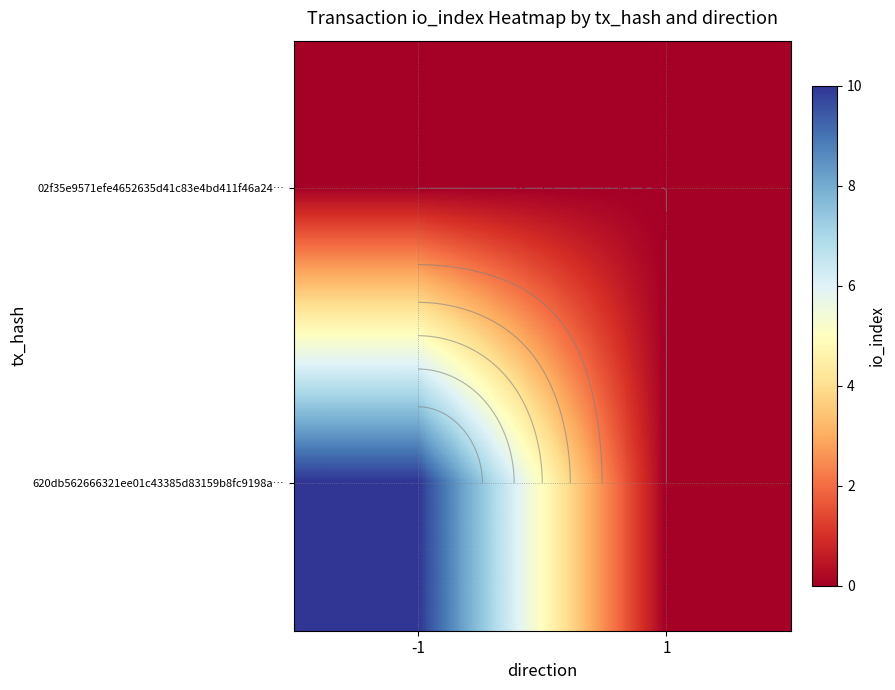

Is it true that 02f35e9571efe4652635d41c83e4bd411f46a24… equals 0 at 1?

True